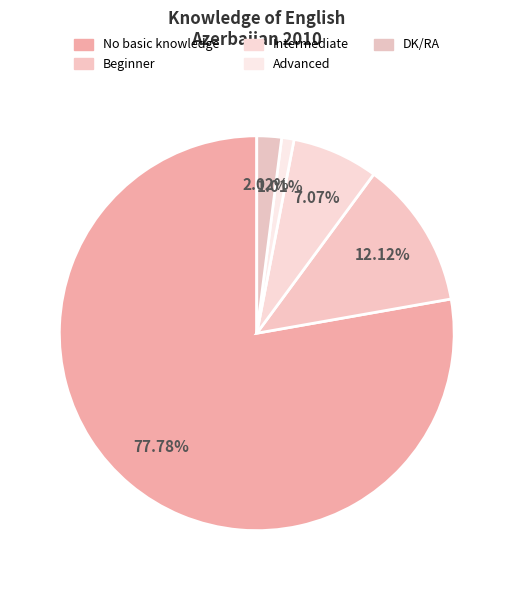

To the nearest percent, what is the difference between the Advanced and Intermediate slice percentages?

6%